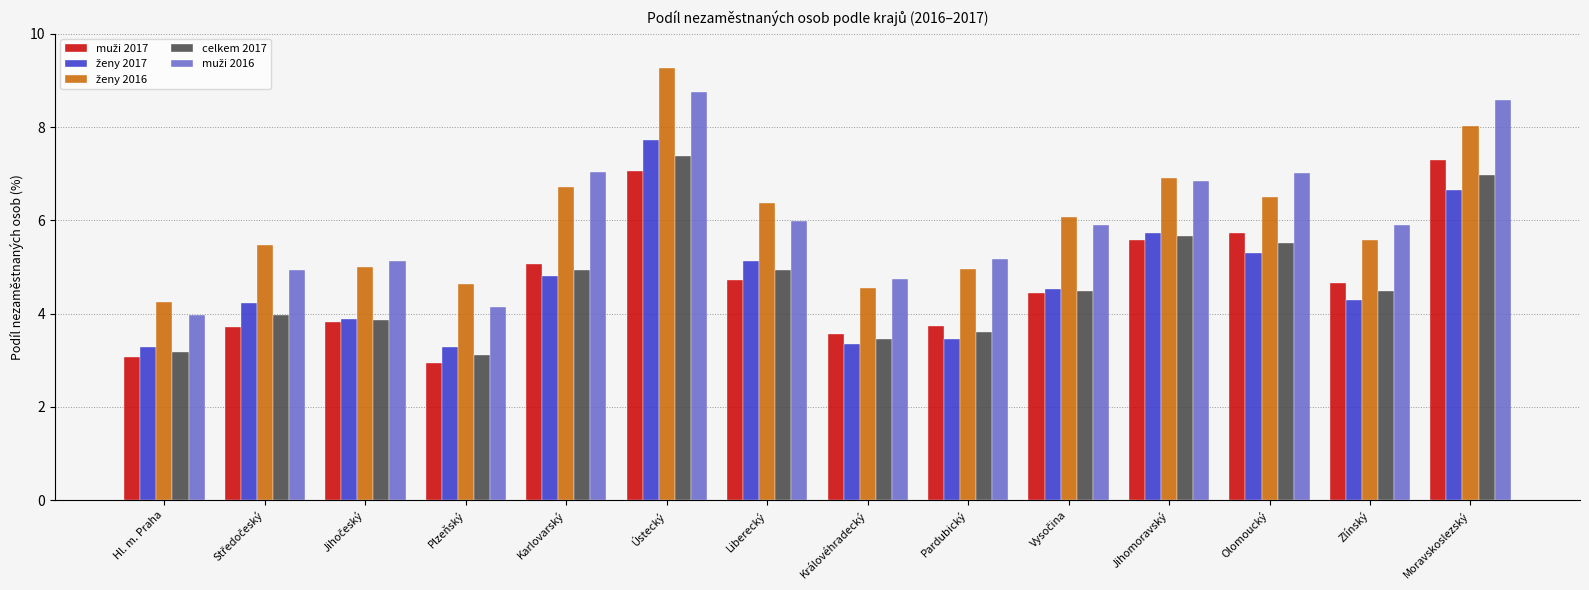

What is the difference between the second highest and minimum values in the celkem 2017 series?

3.9